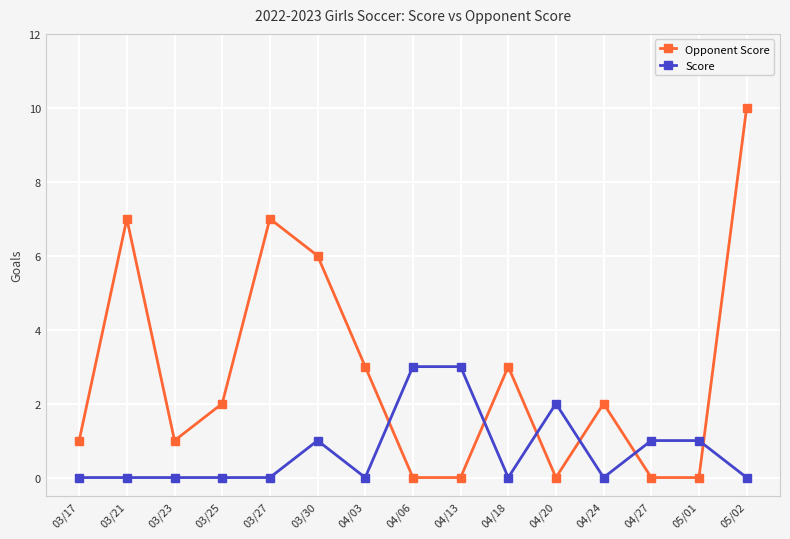

How many data points in Opponent Score are less than 2?

7